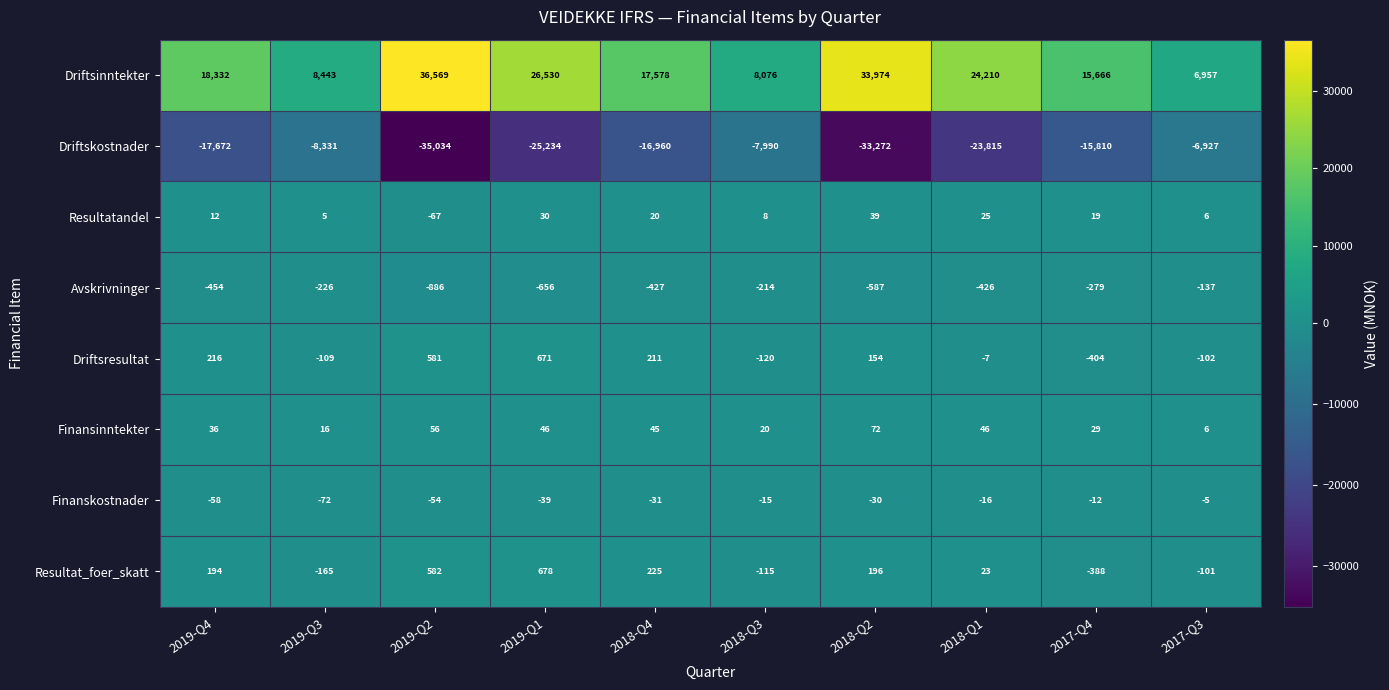

What value does the Resultat_foer_skatt series have at 2017-Q3, to the nearest 10?

-100